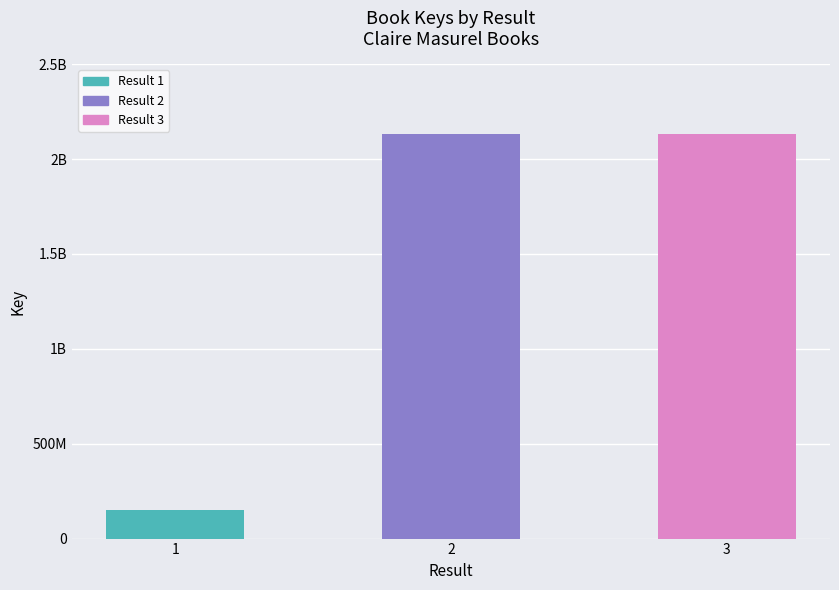

Are the bars horizontal?

No